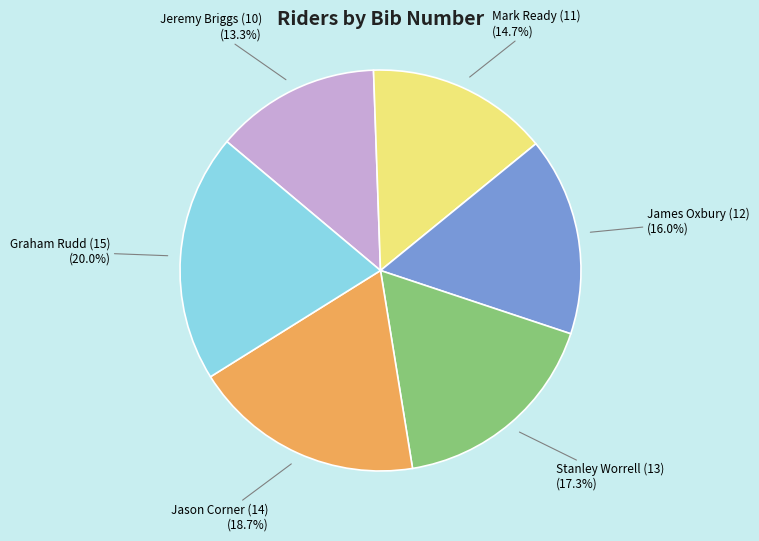

Count the number of slices in the pie.

6